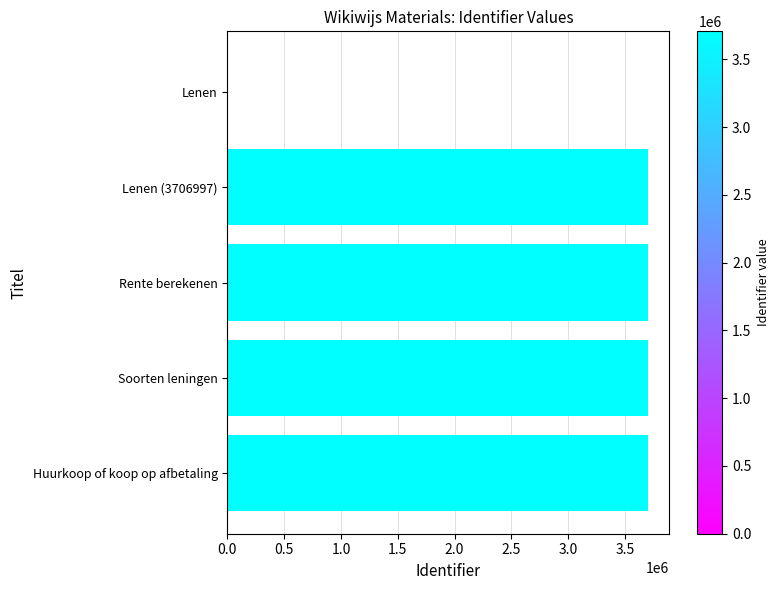

At which label is the value closest to 1853501?

Lenen (3706997)